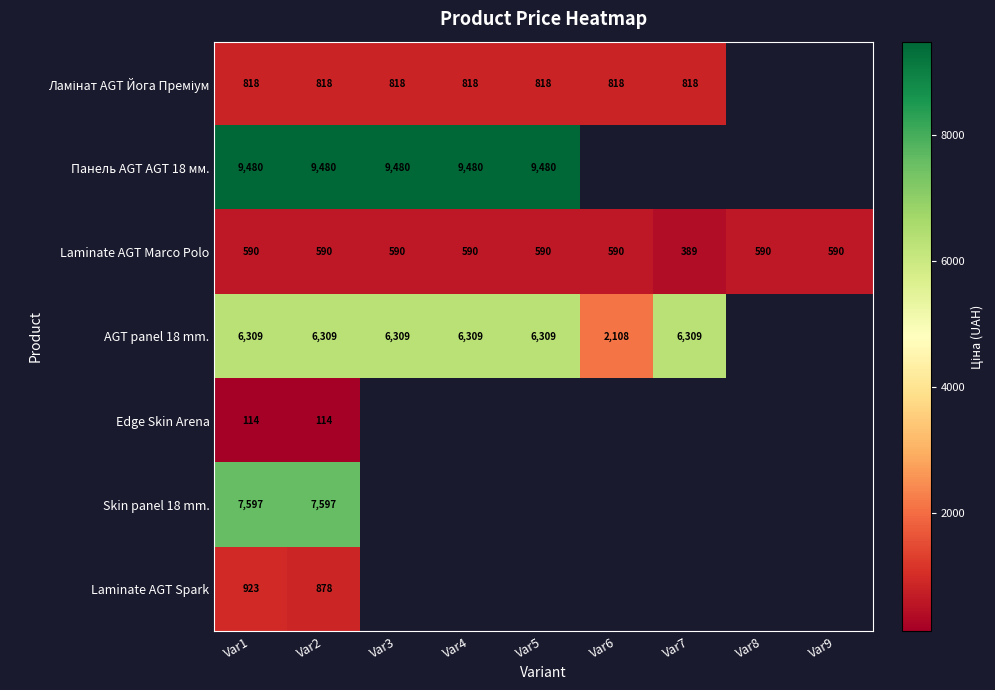

At which category does the chart reach its peak across all series?

Var1